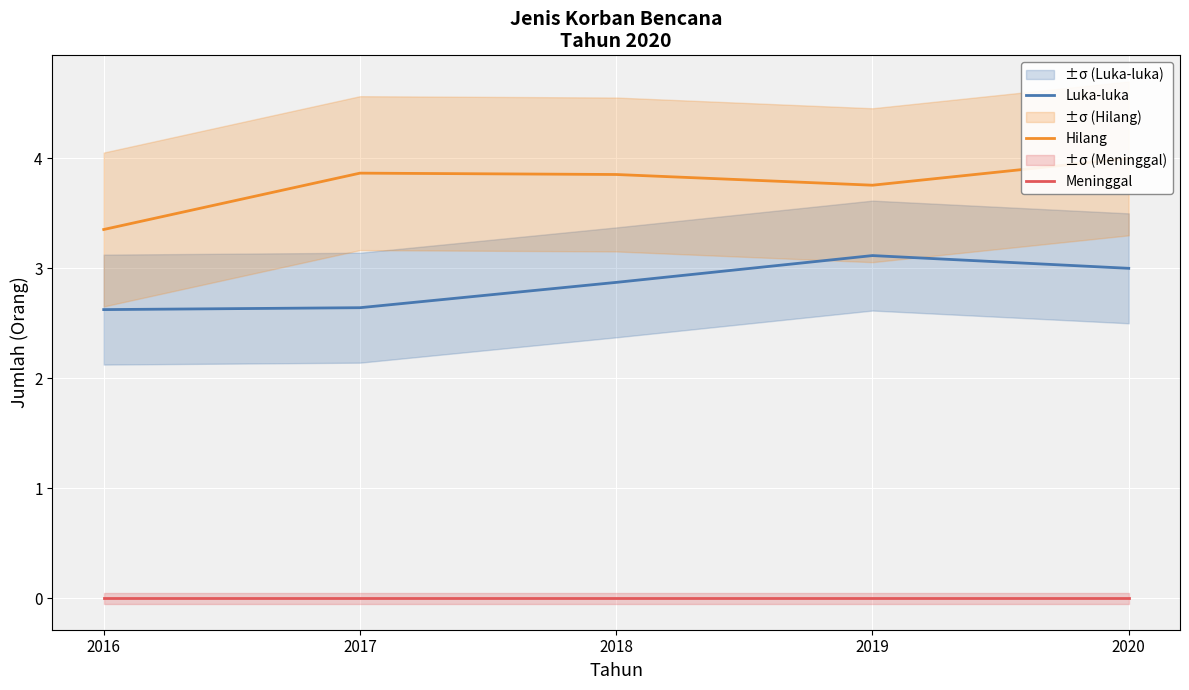

The value of Hilang at 2016 is 5.7. True or false?

False